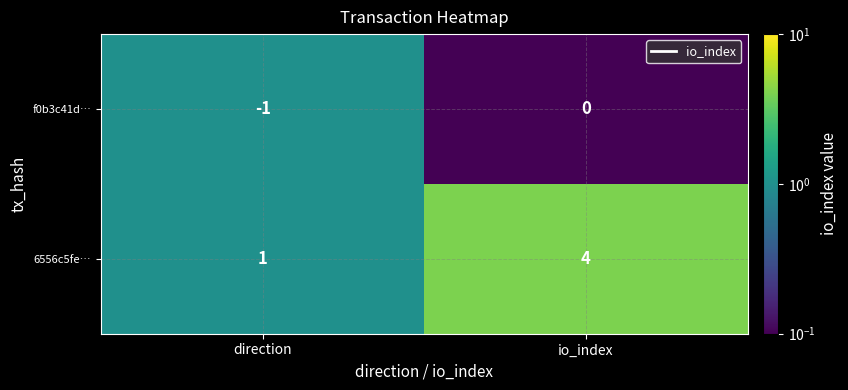

At how many categories does at least one series exceed 3?

1